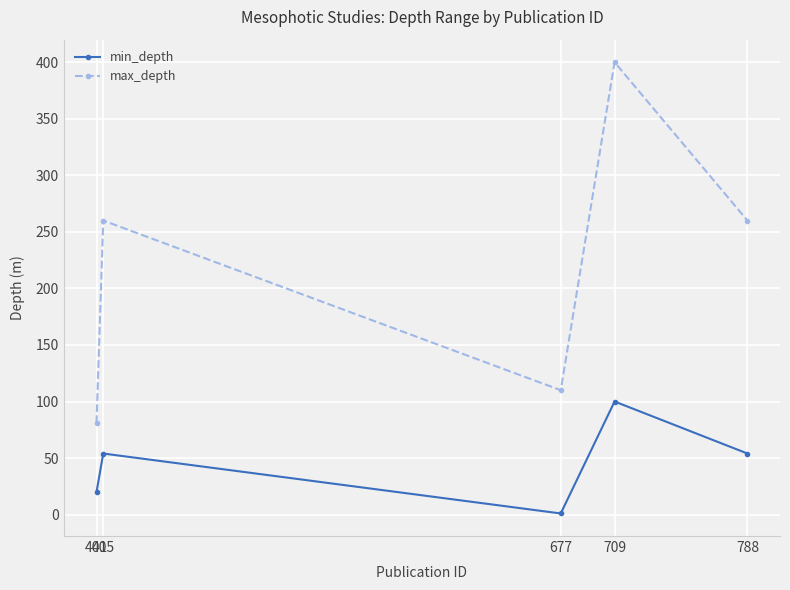

Rank the series by their maximum value, from lowest to highest.

min_depth, max_depth